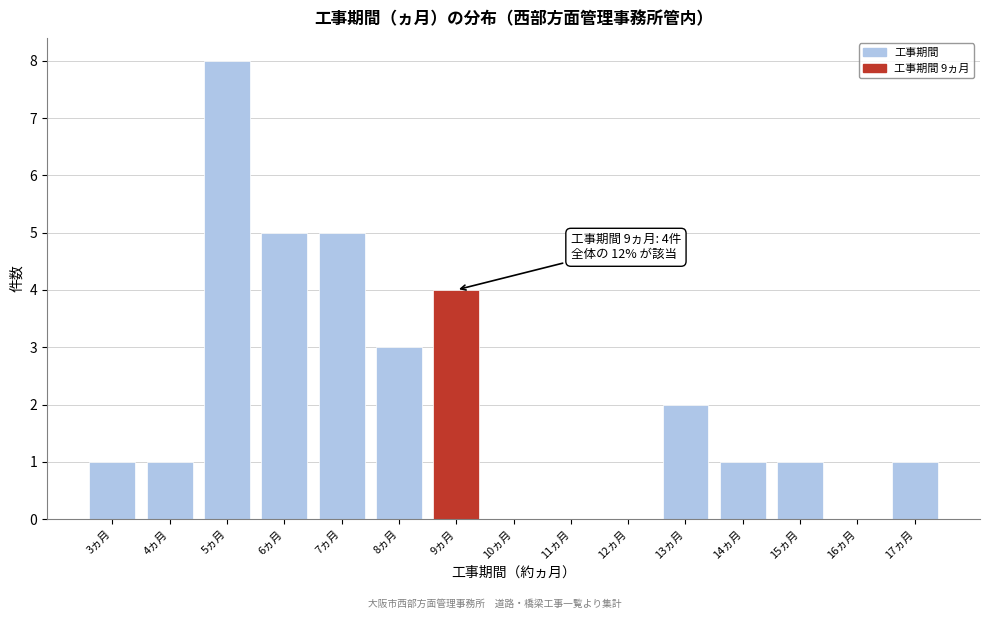

Over which range of the x-axis is the bar tallest?

4.5 to 5.5